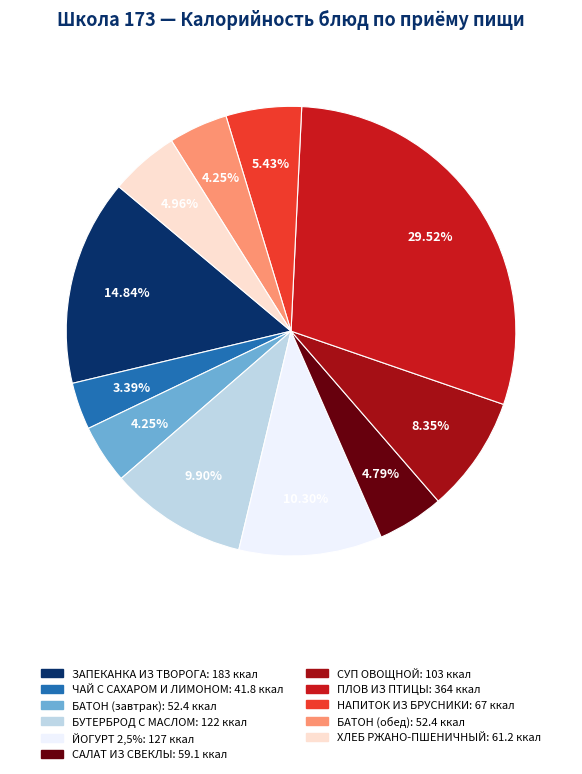

Does ЗАПЕКАНКА ИЗ ТВОРОГА represent more than half of the total?

No